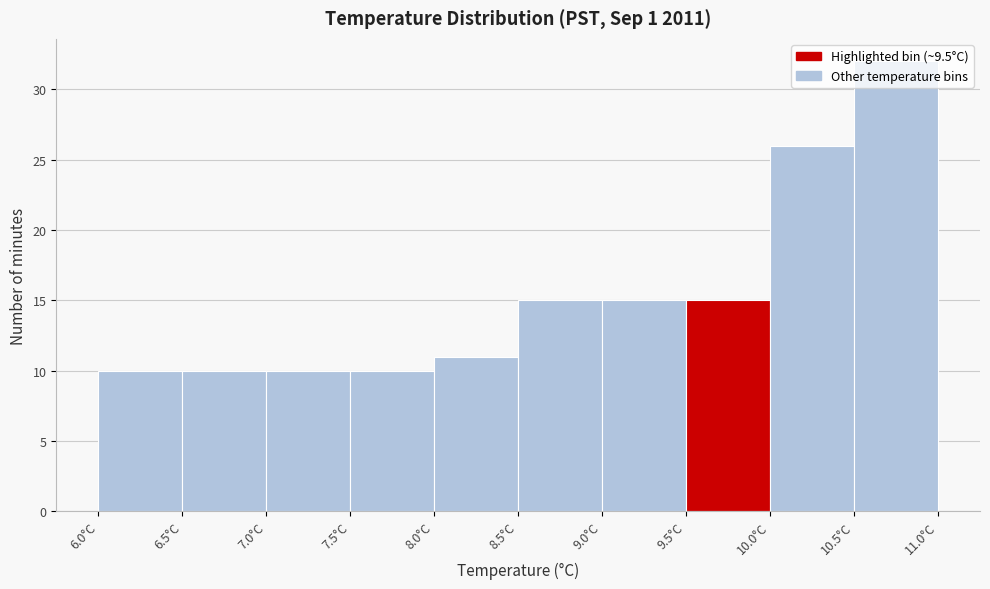

Reading left to right, transcribe this chart: for each bar, give the range it covers on the x-axis and its height. The values are not printed on the chart, so give them approximately, as read against the axis.

6.0 to 6.5: 10
6.5 to 7.0: 10
7.0 to 7.5: 10
7.5 to 8.0: 10
8.0 to 8.5: 11
8.5 to 9.0: 15
9.0 to 9.5: 15
9.5 to 10.0: 15
10.0 to 10.5: 26
10.5 to 11.0: 32